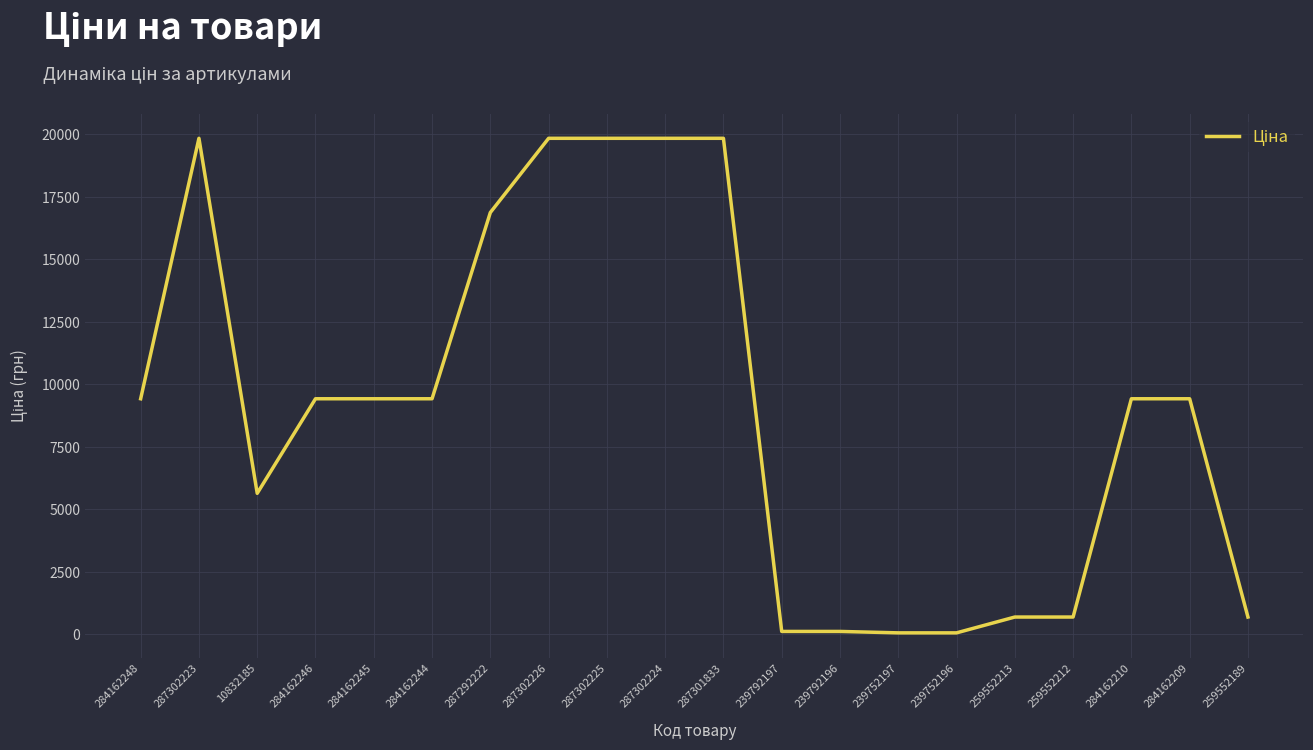

What is the difference between the maximum and second lowest values?

19774.4